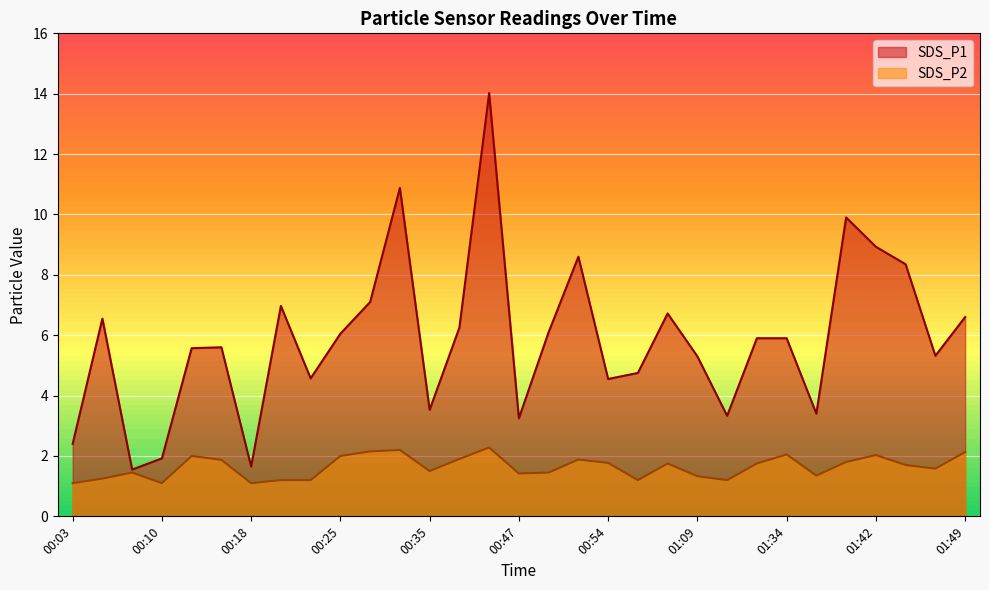

What are all the series names shown in the legend?

SDS_P1, SDS_P2